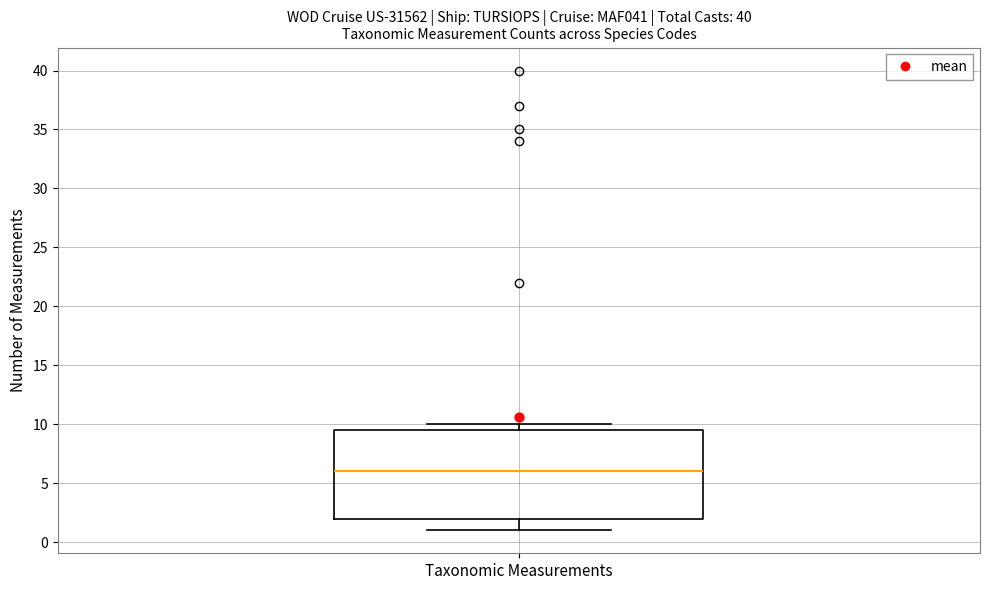

Read this box plot against the y-axis: the position of the median line, the range covered by the box, and the ends of both whiskers. The values are not printed on the chart, so give them approximately, as read against the axis.

median 6.0, box 2.0 to 9.5, whiskers 1.0 to 10.0